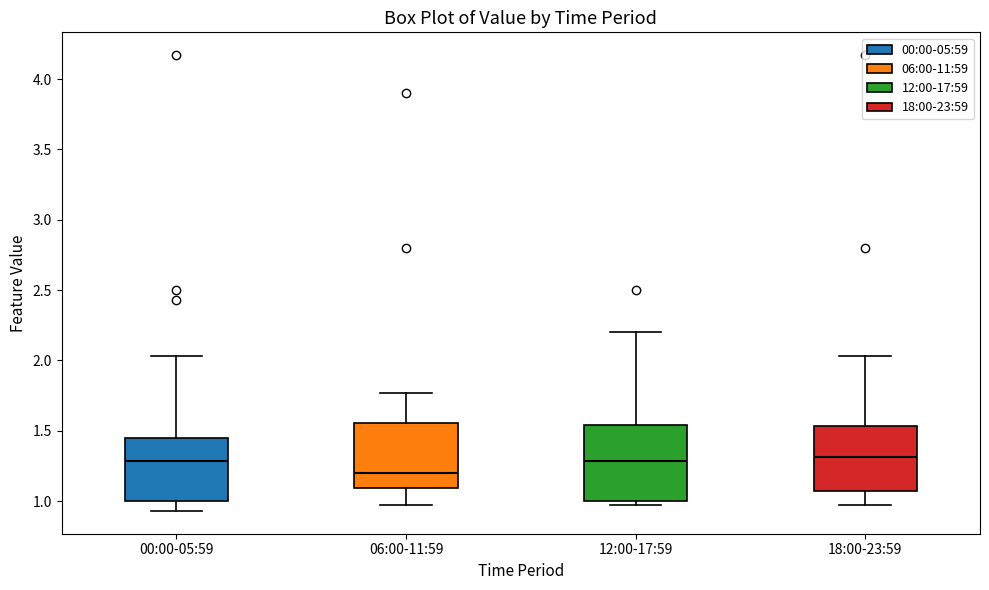

Comparing the boxes themselves (not the whiskers), which one is the tallest?

12:00-17:59